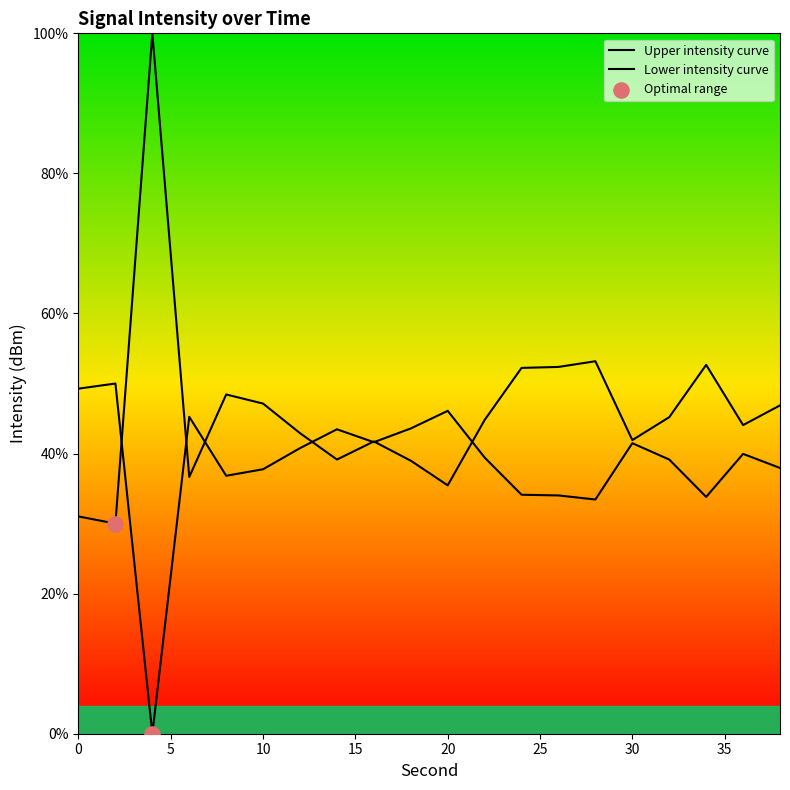

What is the change in value from 14 to 20?

-3.7